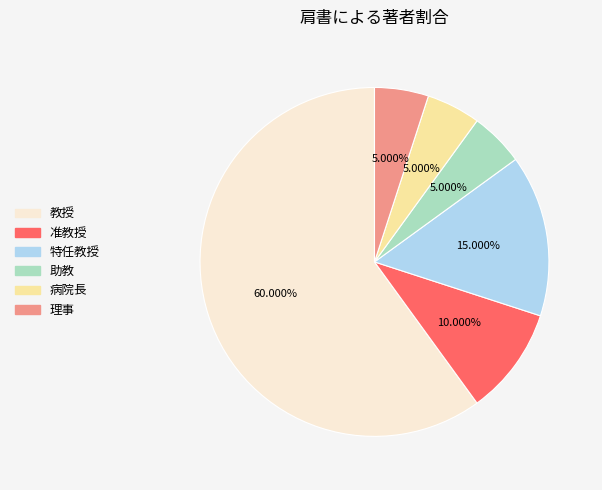

Does any single category account for the majority?

Yes